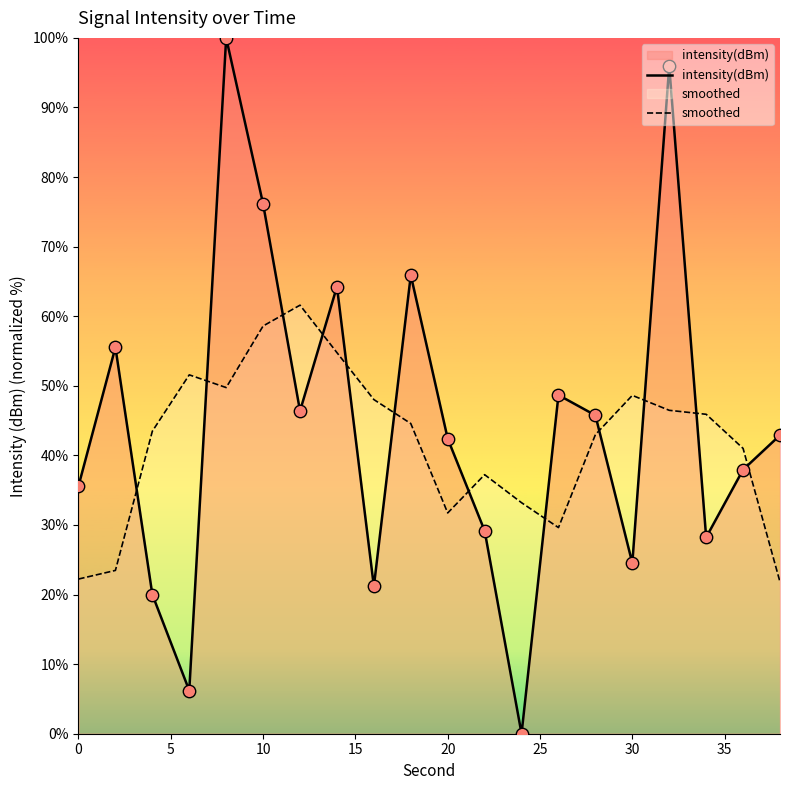

What is the total value across all series at 0?

57.8